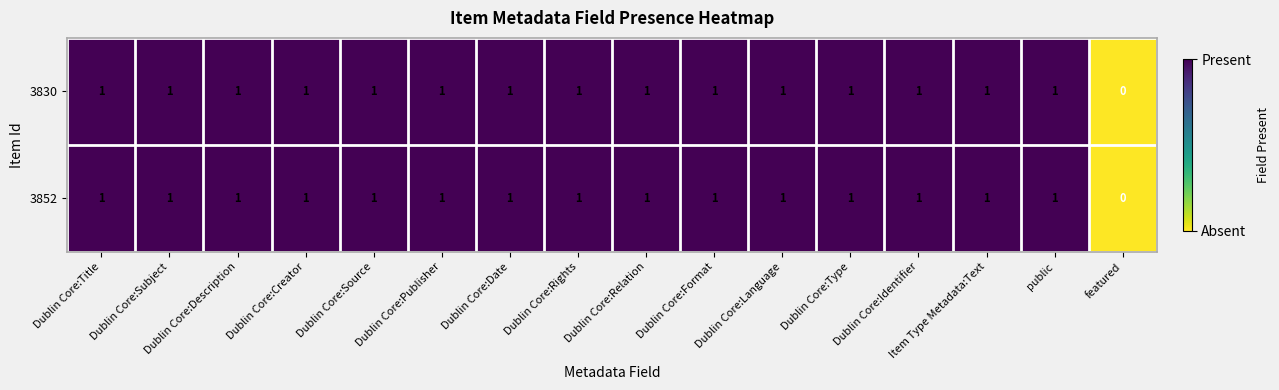

Where is 3852 nearest to the value 0?

featured